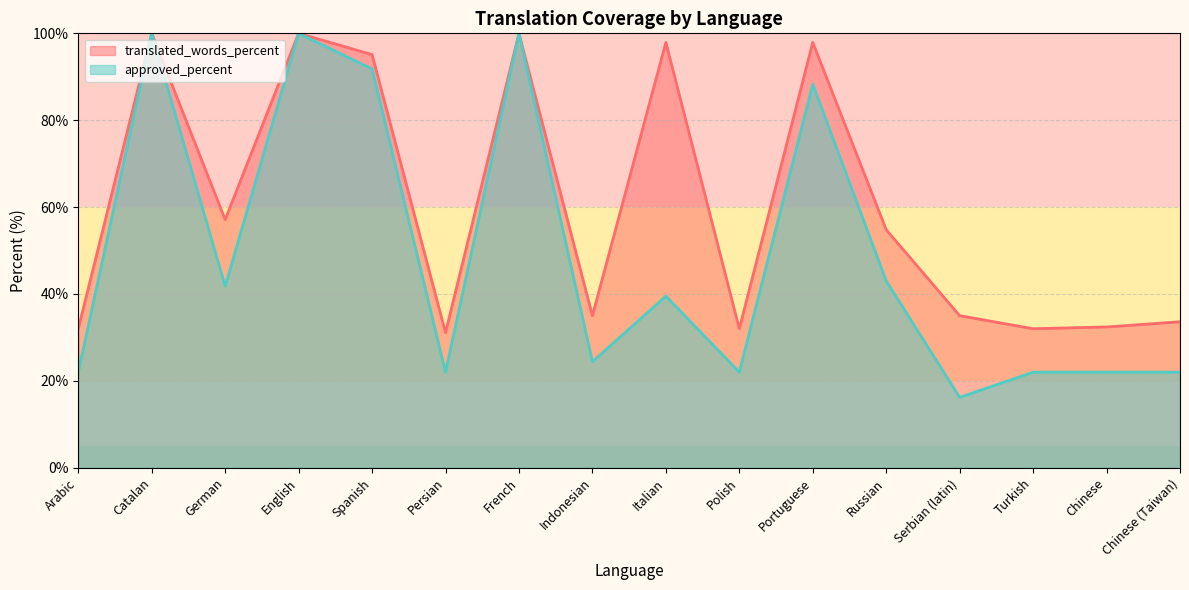

What is the label of the 12th point from the left?

Russian